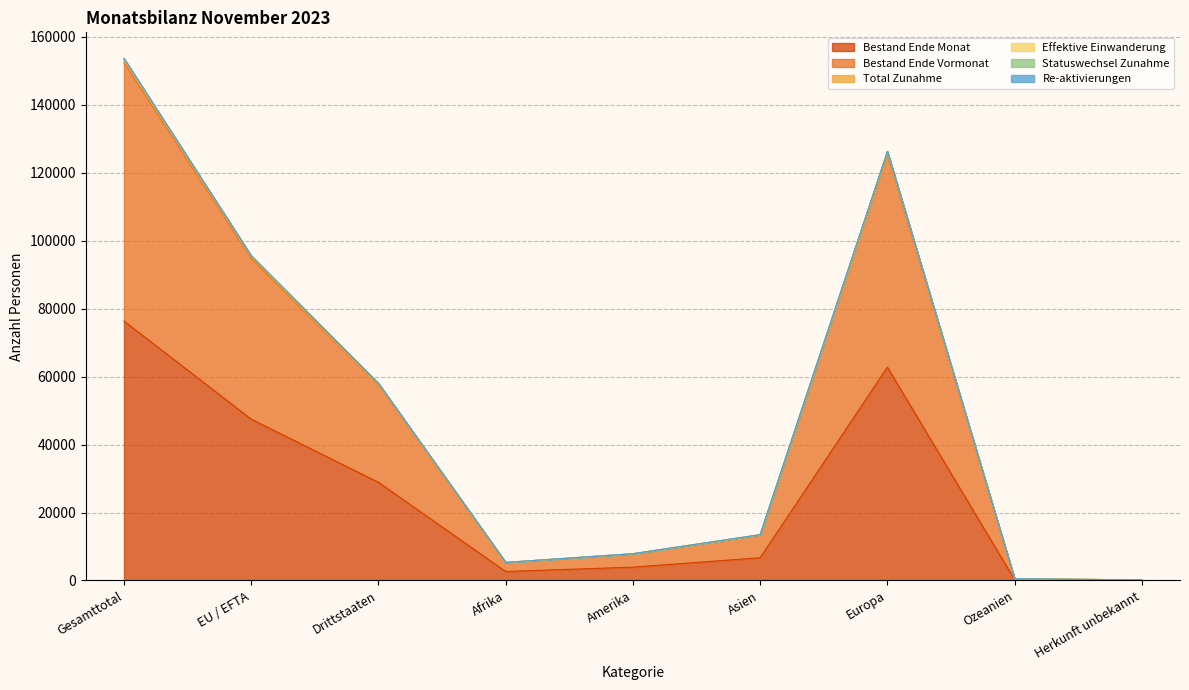

At which label does Bestand Ende Monat reach its peak?

Gesamttotal